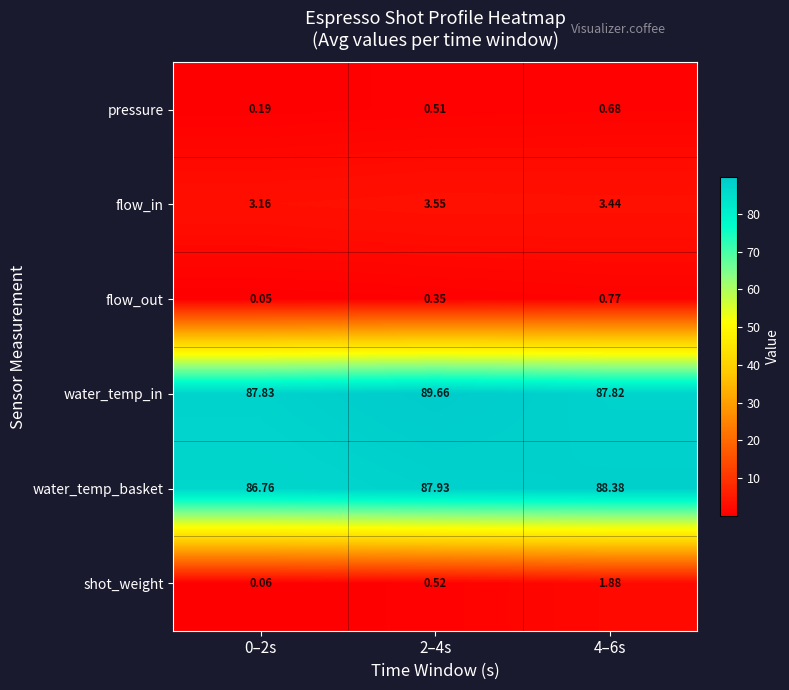

Which series has the largest range (max minus min)?

water_temp_in